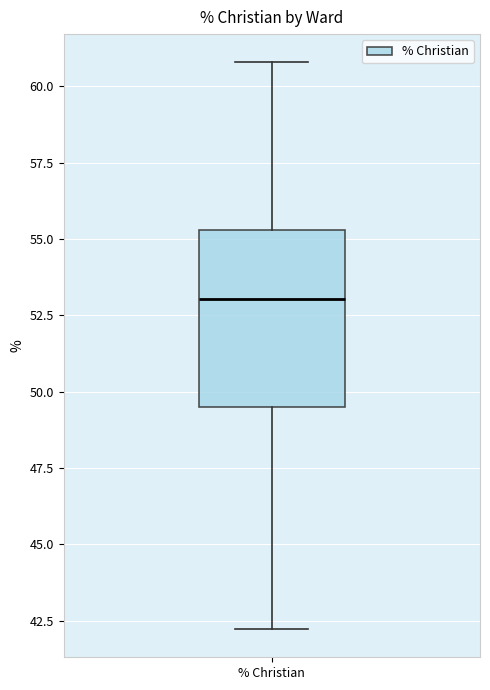

Transcribe this box plot: give where the median line is, the range the box spans, and where the two whiskers end, as read against the y-axis. The values are not printed on the chart, so give them approximately, as read against the axis.

median 53.0, box 49.5 to 55.5, whiskers 42.0 to 61.0